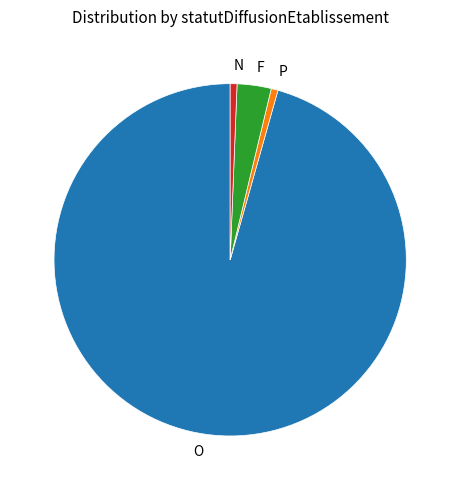

Which has a higher value, P or O?

O